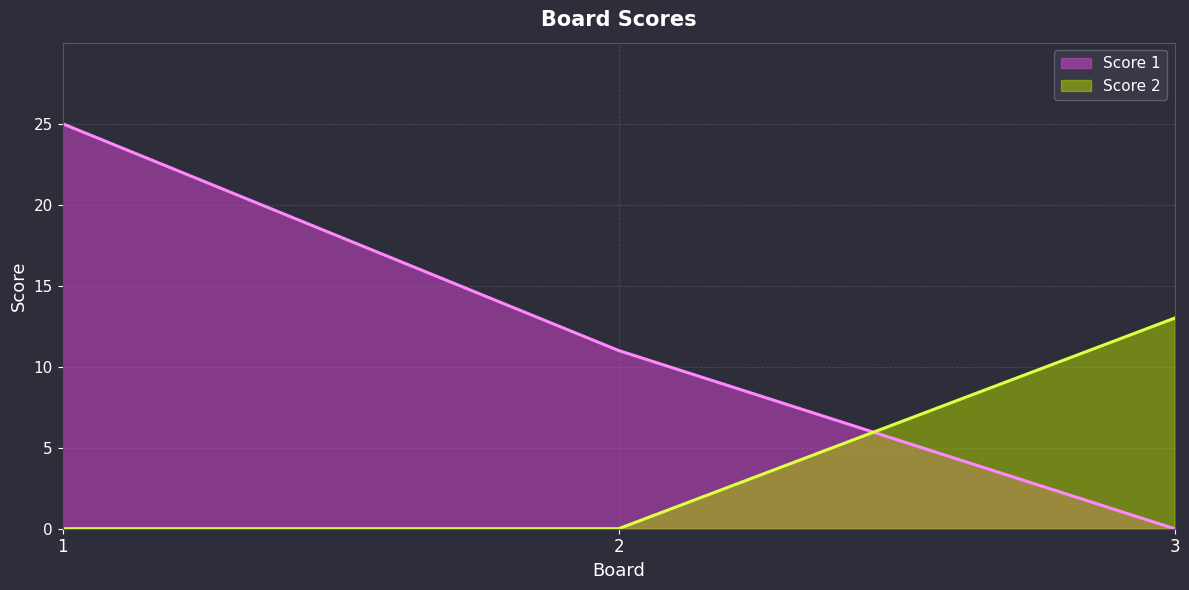

What value does the Score 1 series have at 2?

11